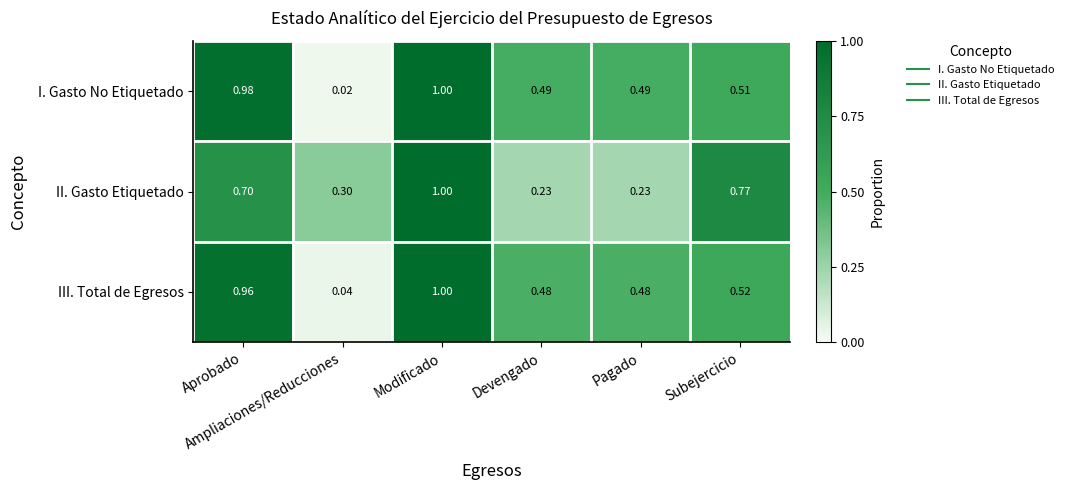

Which series has the largest total across all categories?

I. Gasto No Etiquetado